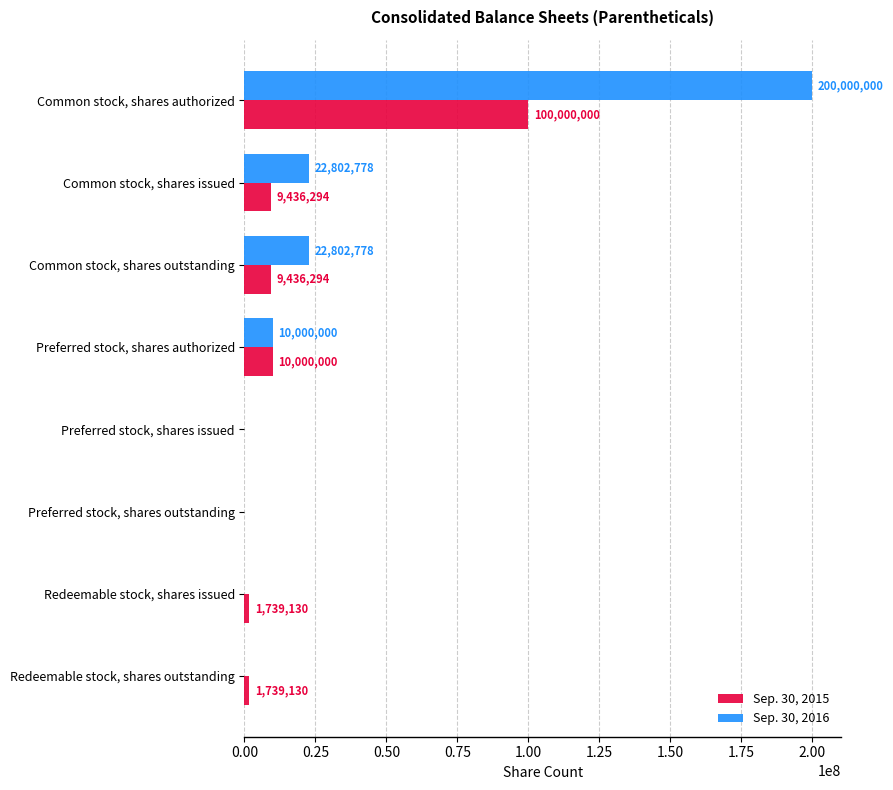

Where is Sep. 30, 2015 nearest to the value 50000000?

Preferred stock, shares authorized